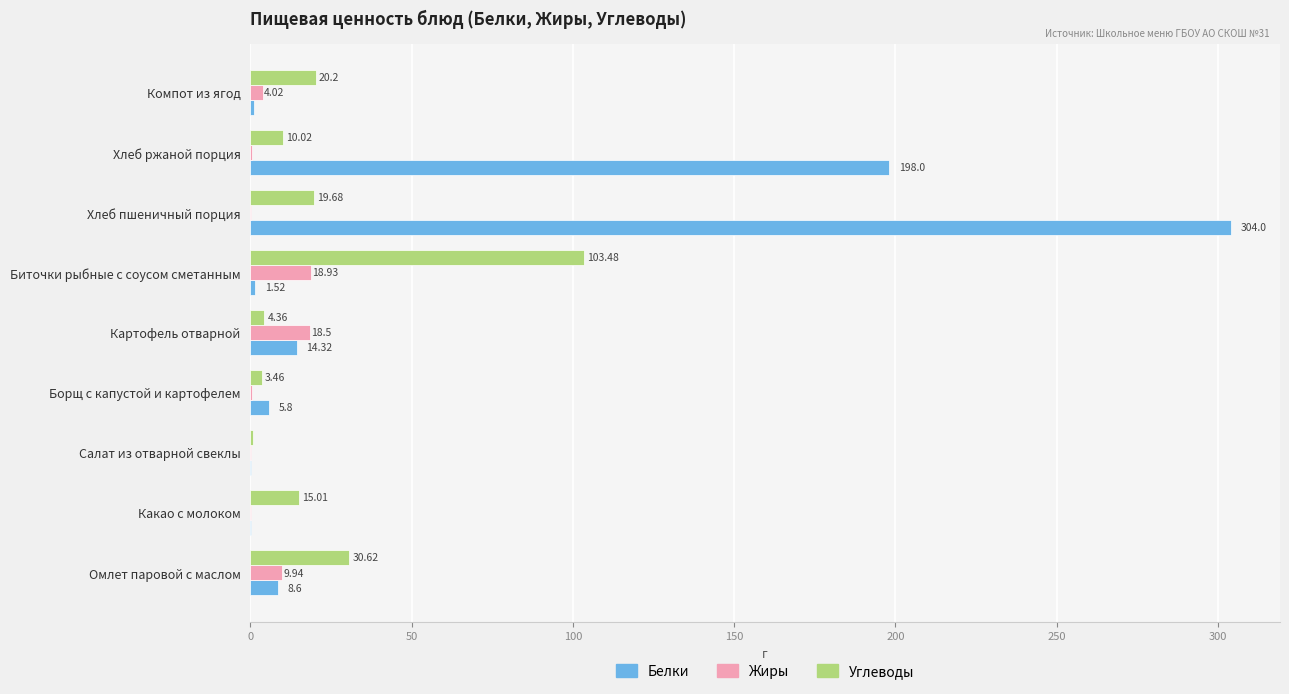

Which series changed the most between Омлет паровой с маслом and Борщ с капустой и картофелем?

Углеводы